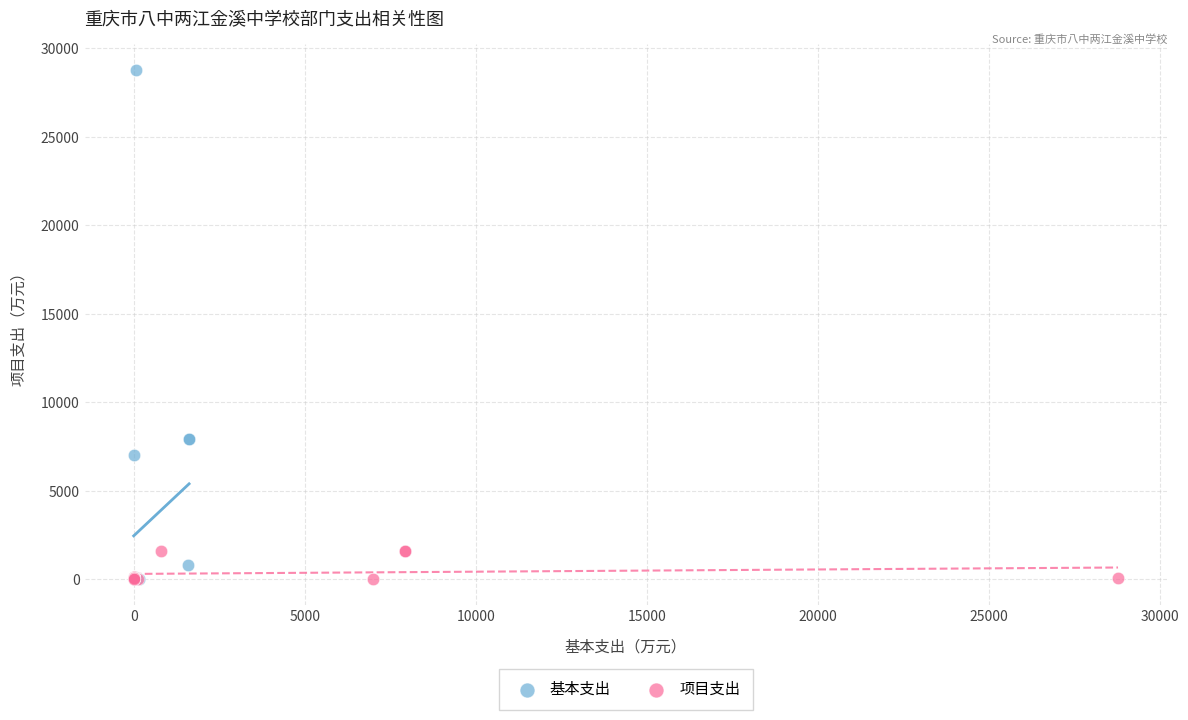

Which series has the largest Y range (max minus min)?

基本支出